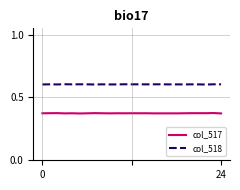

Rank the series by their maximum value, from lowest to highest.

col_517, col_518